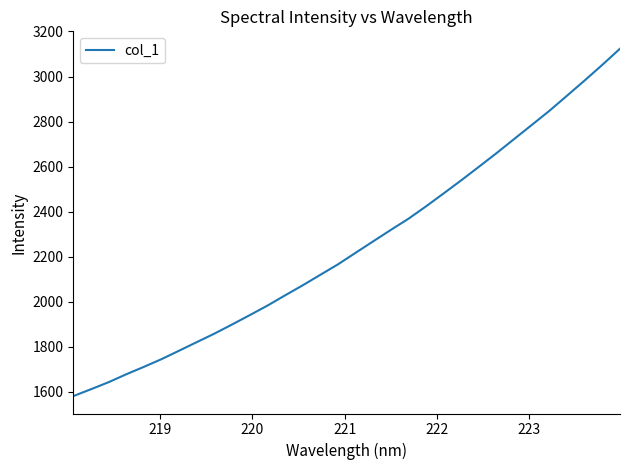

What is the smallest value displayed?

1581.4